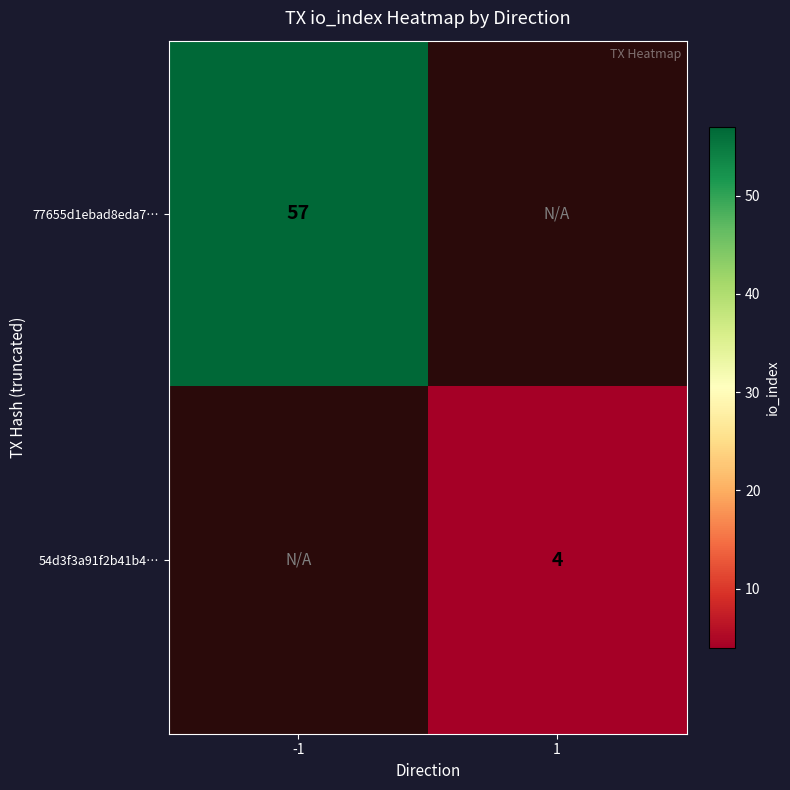

The 54d3f3a91f2b41b4… series shows 4 at 1. True or false?

True